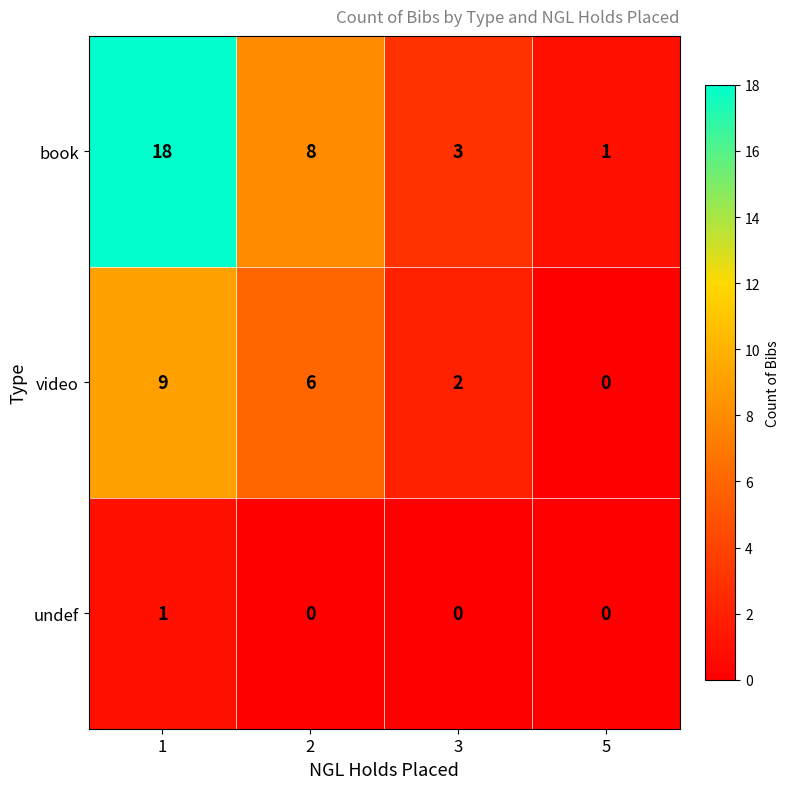

What is the total value across all series at 1?

28